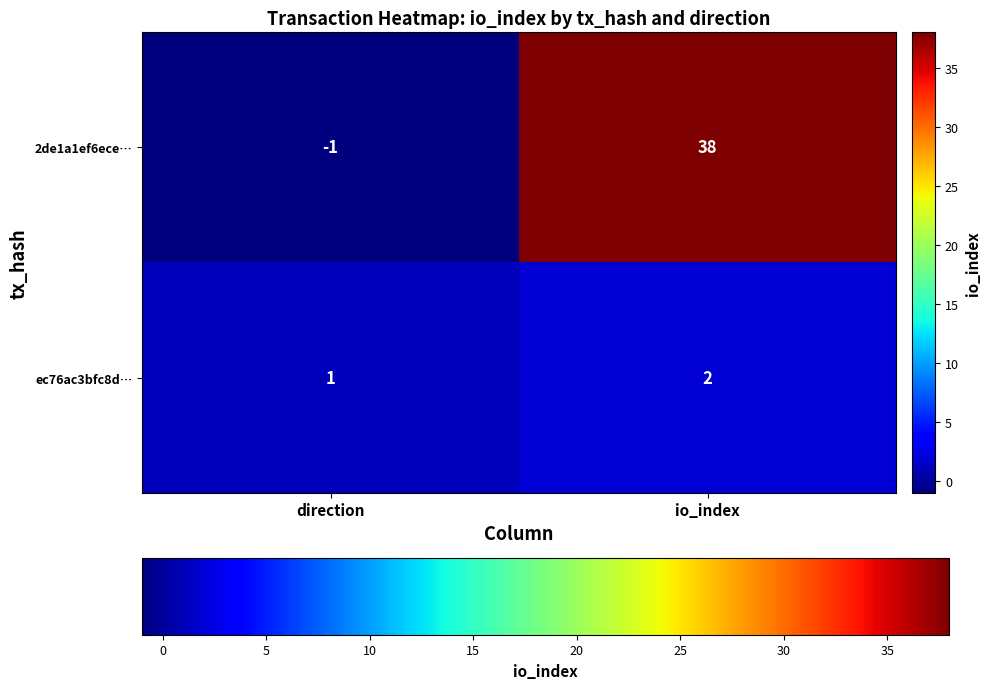

Which series changed the most between direction and io_index?

2de1a1ef6ece…